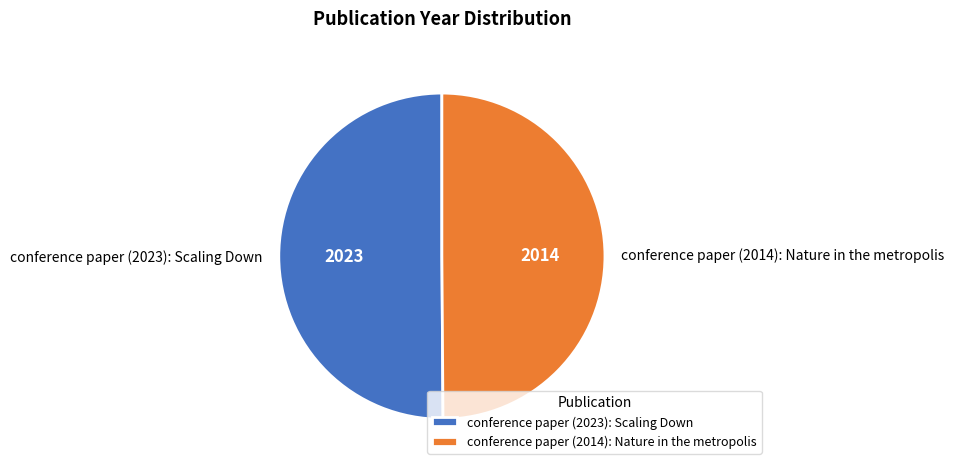

Count the number of slices in the pie.

2